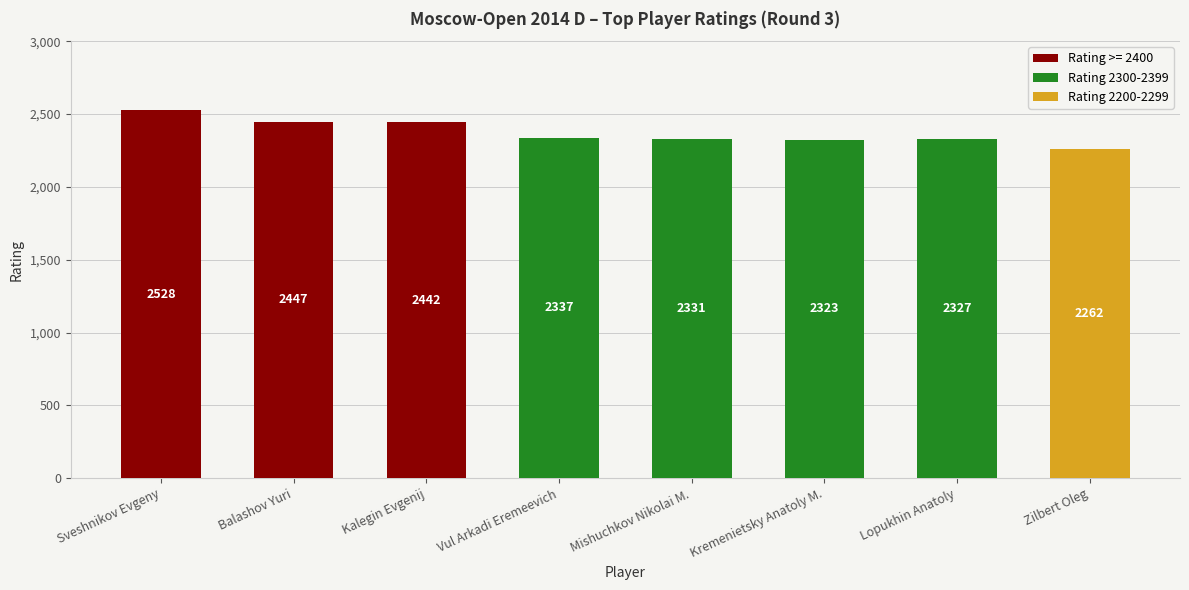

At which label does Rating >= 2400 reach its peak?

Sveshnikov Evgeny